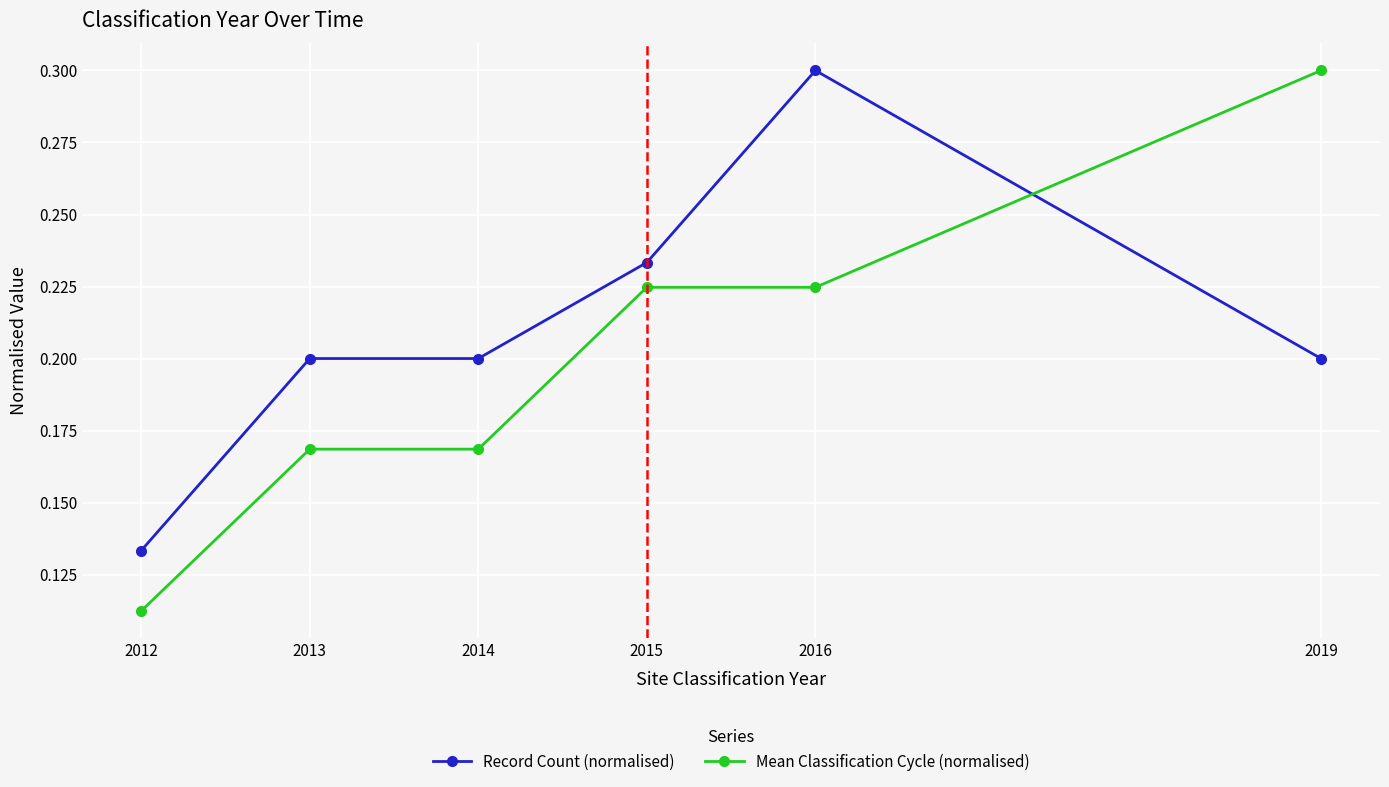

Which series ends up on top after the final intersection of Mean Classification Cycle (normalised) and Record Count (normalised)?

Mean Classification Cycle (normalised)